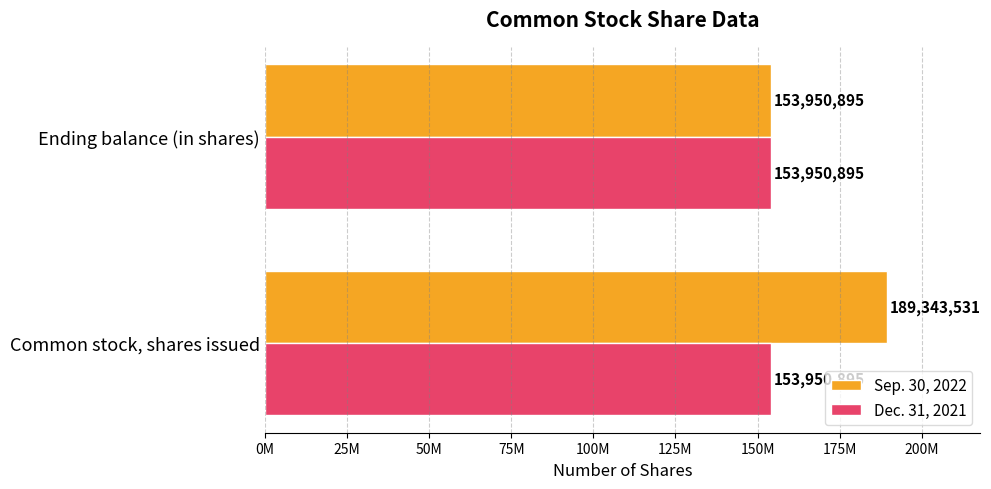

Count the Sep. 30, 2022 values in the range 153950895 to 189343531.

2